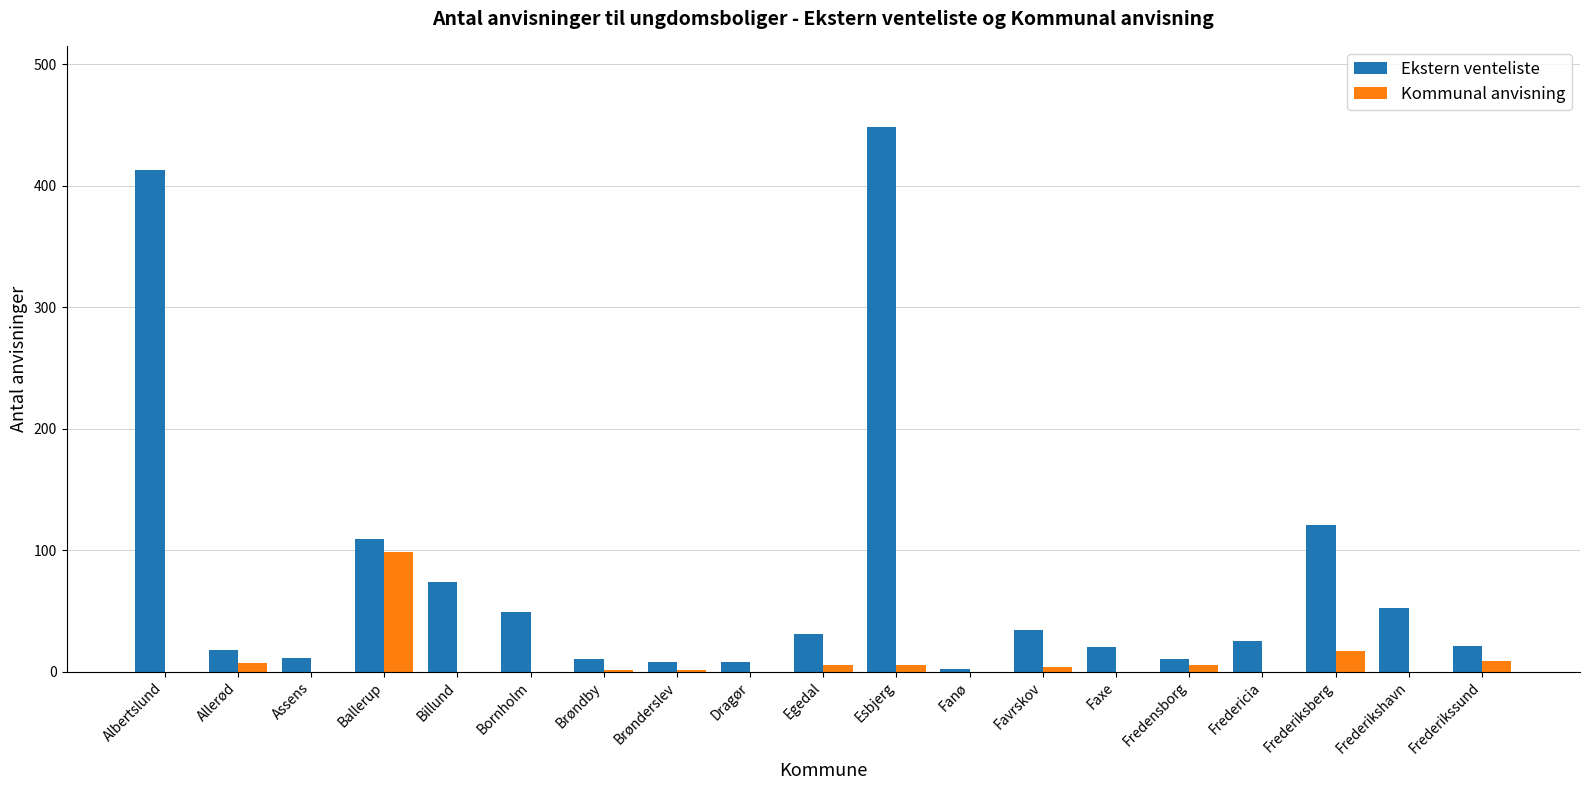

Read the Ekstern venteliste value at Ballerup.

109